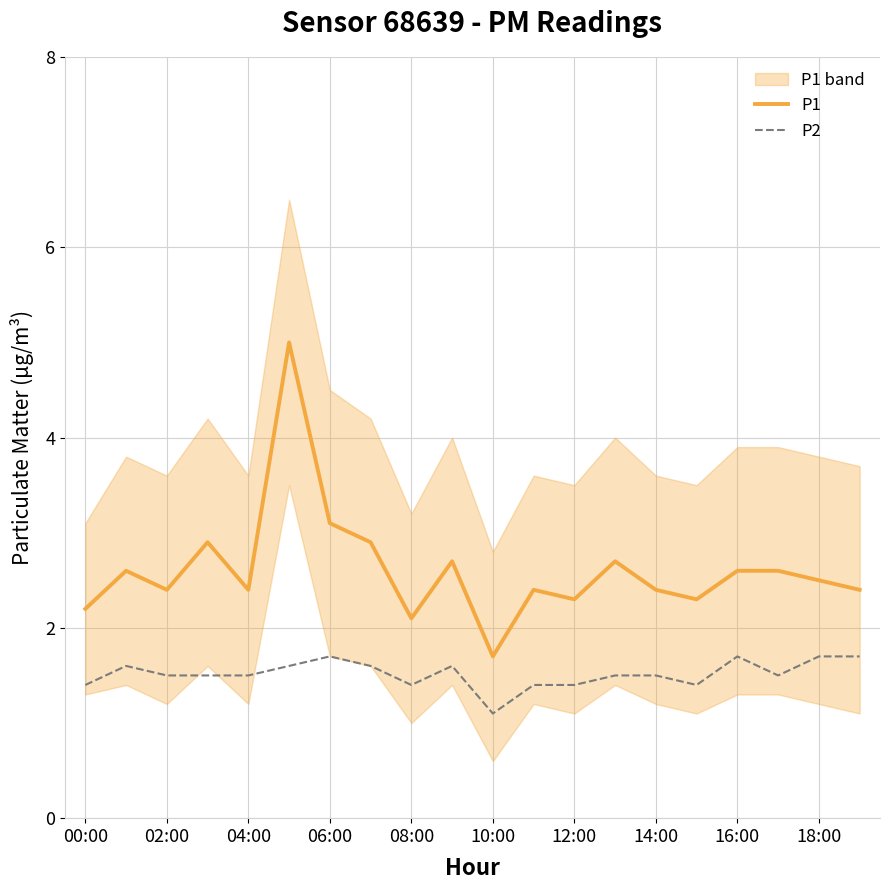

What is the value of the P2 point at the 19th from the left?

1.7